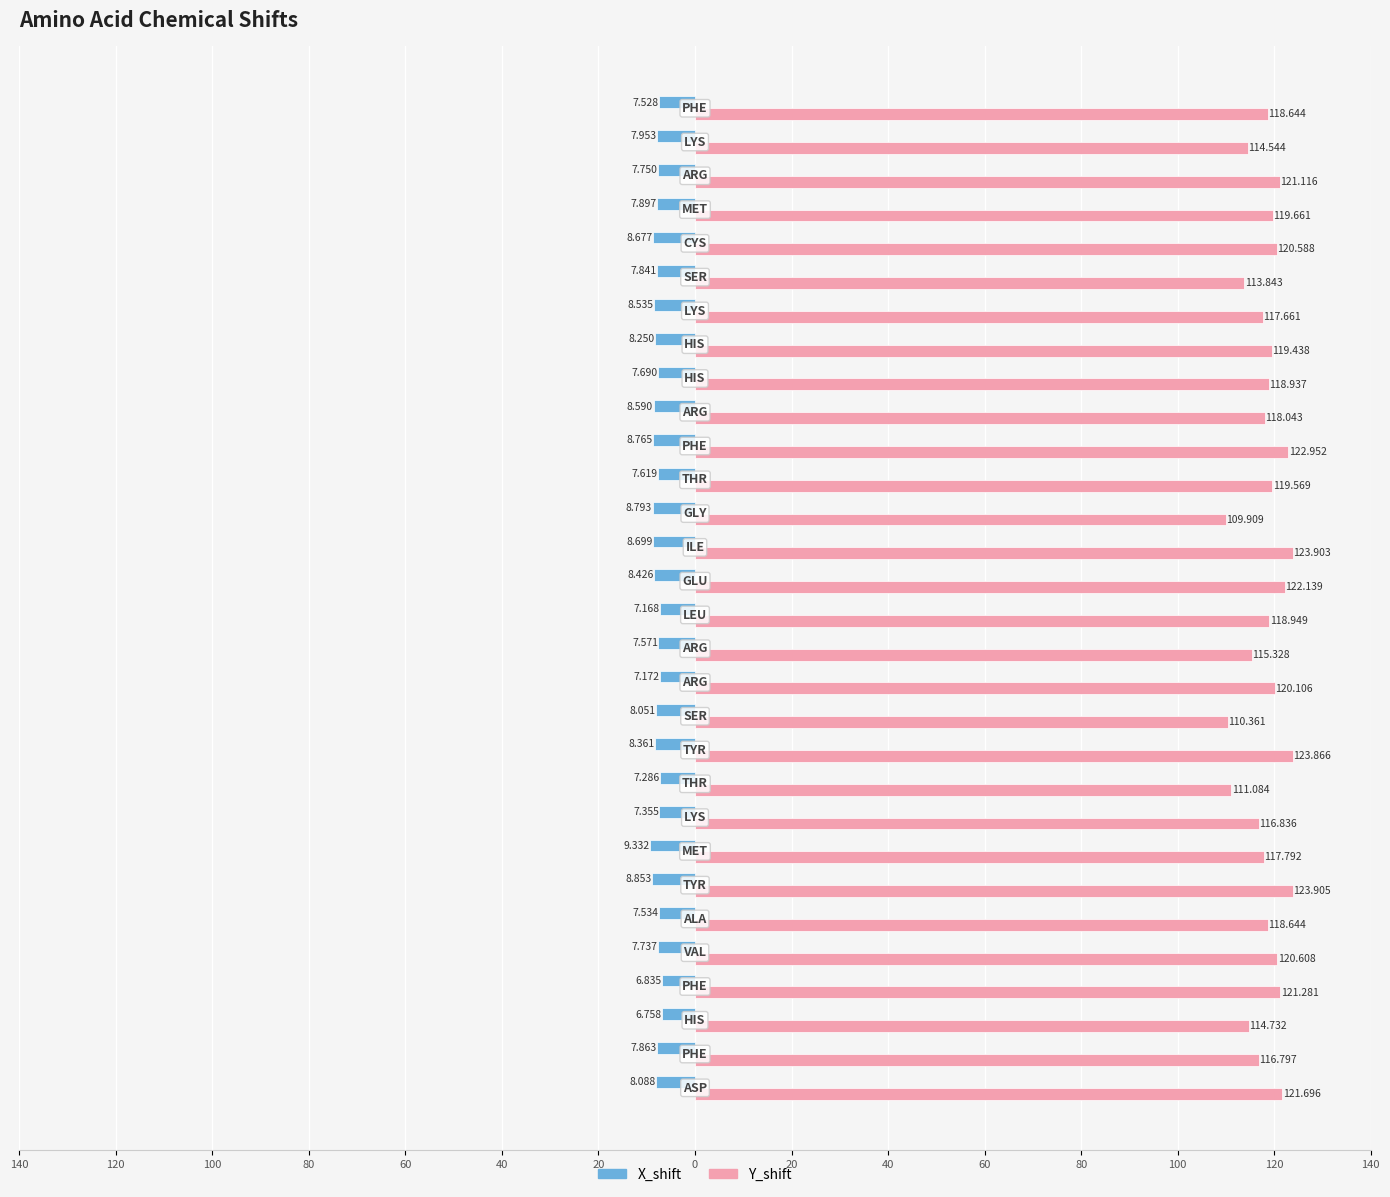

What are all the series names shown in the legend?

X_shift, Y_shift